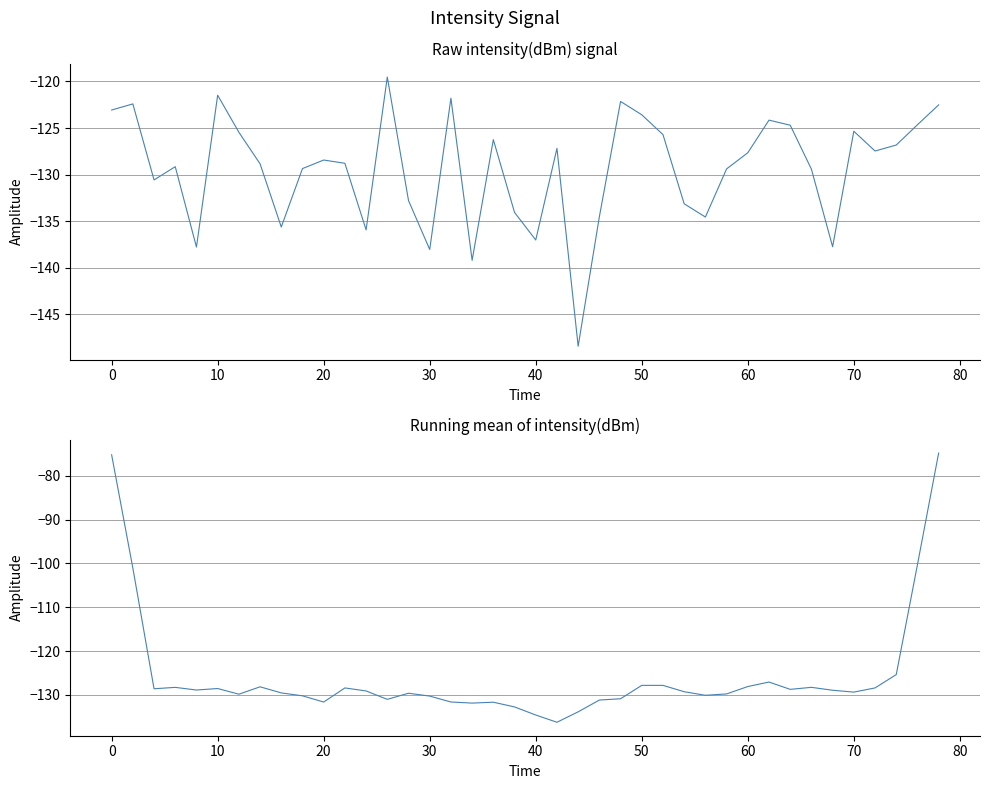

How many intersections are there between running mean intensity(dBm) and intensity(dBm)?

18